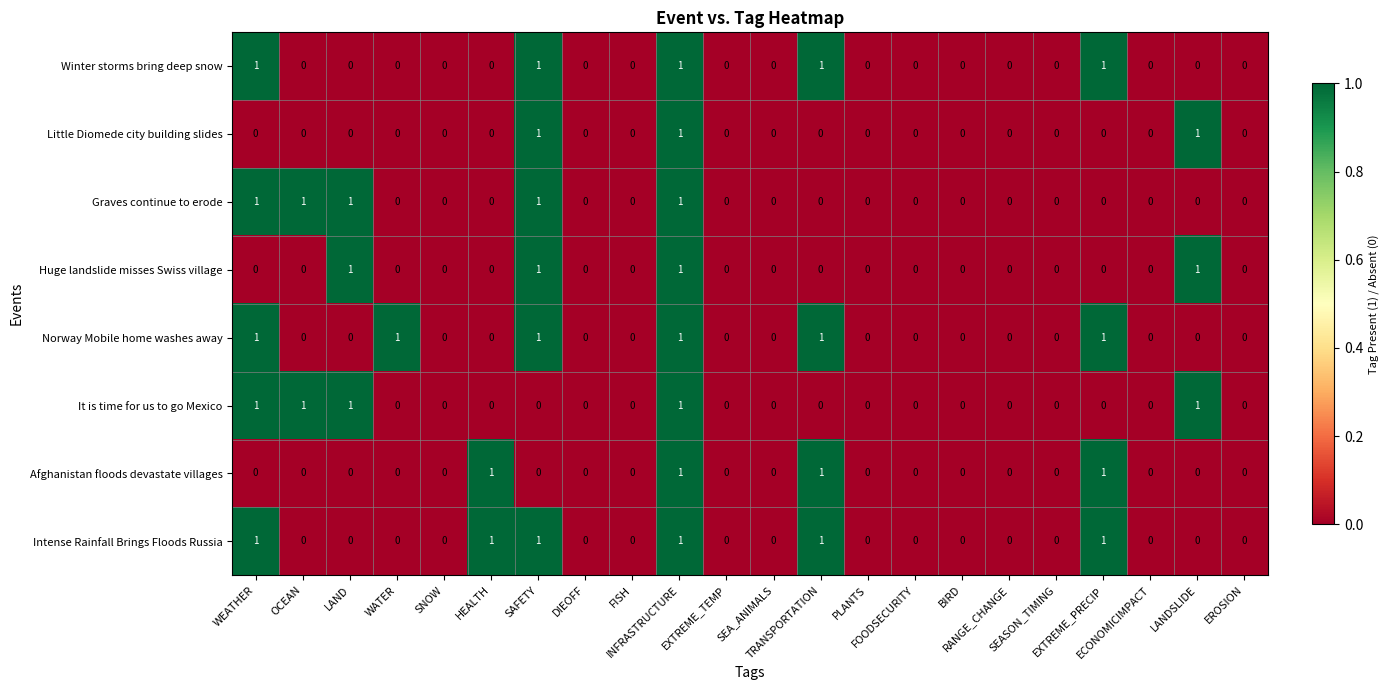

How many Afghanistan floods devastate villages values are between 0 and 1?

22